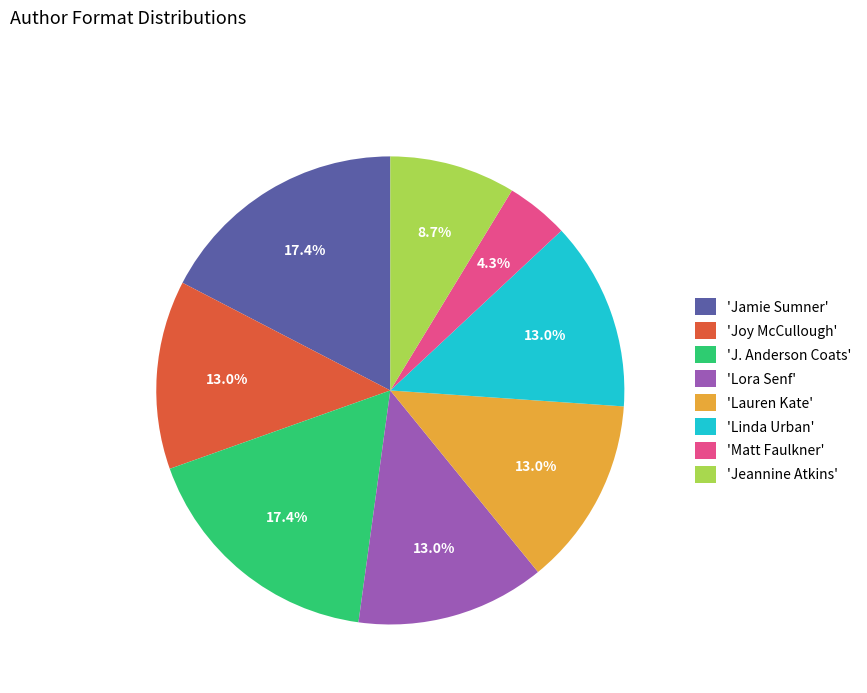

What is the ratio of the value at 'Joy McCullough' to the value at 'Linda Urban'?

1.0